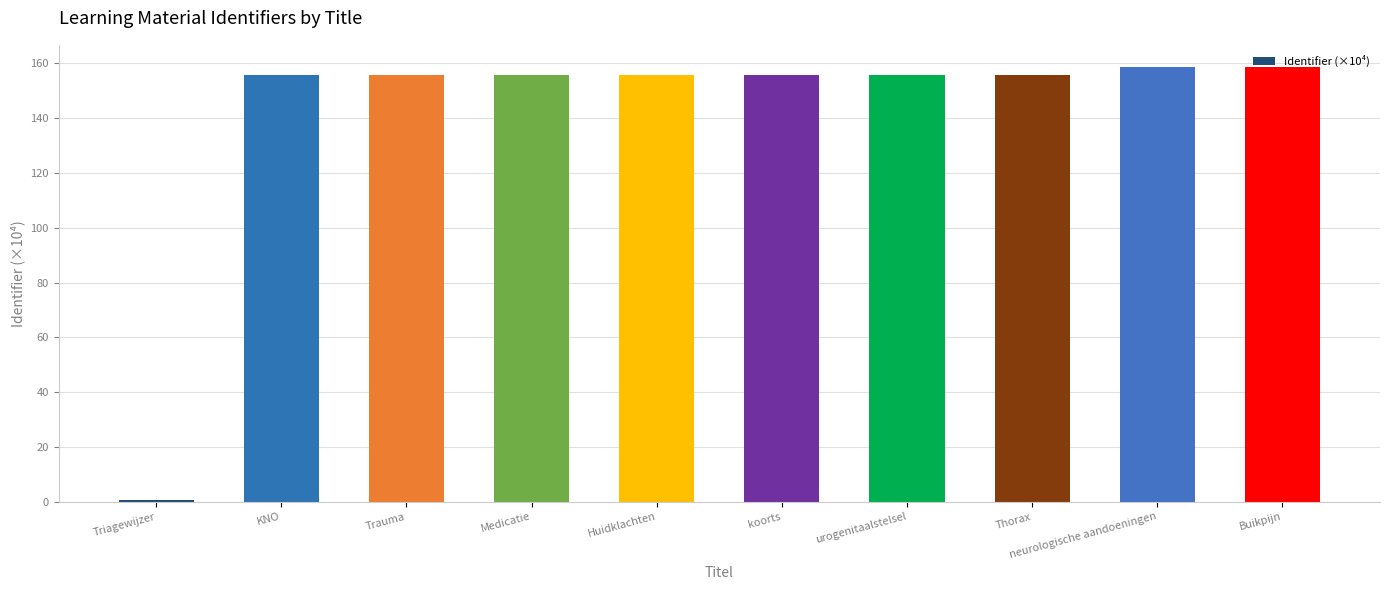

What is the maximum value shown in the chart?

158.8